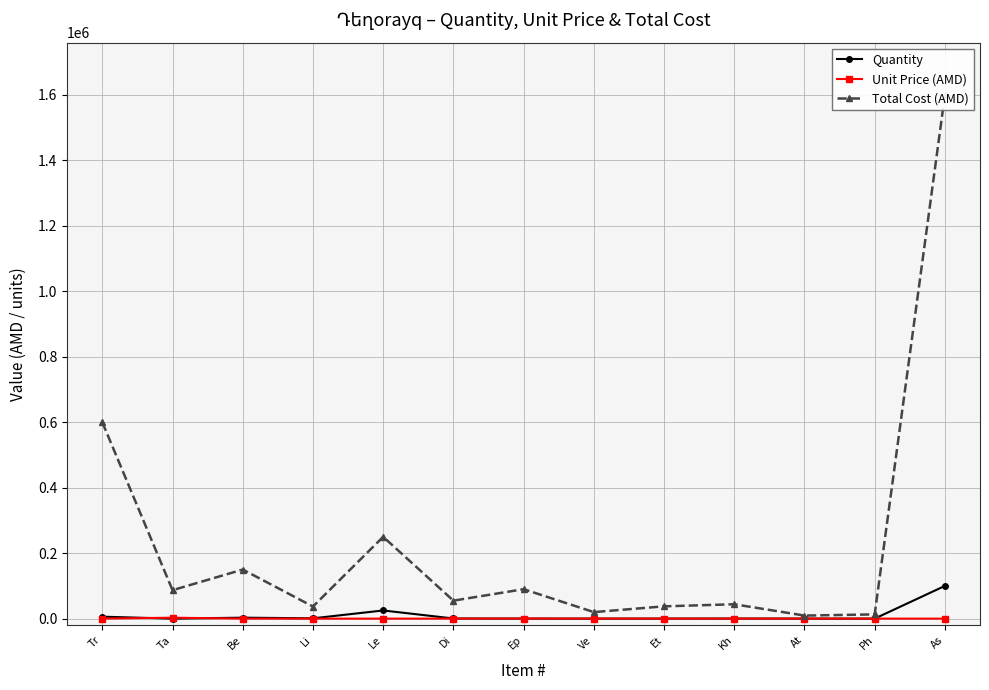

What is the label of the 10th point from the right?

Li